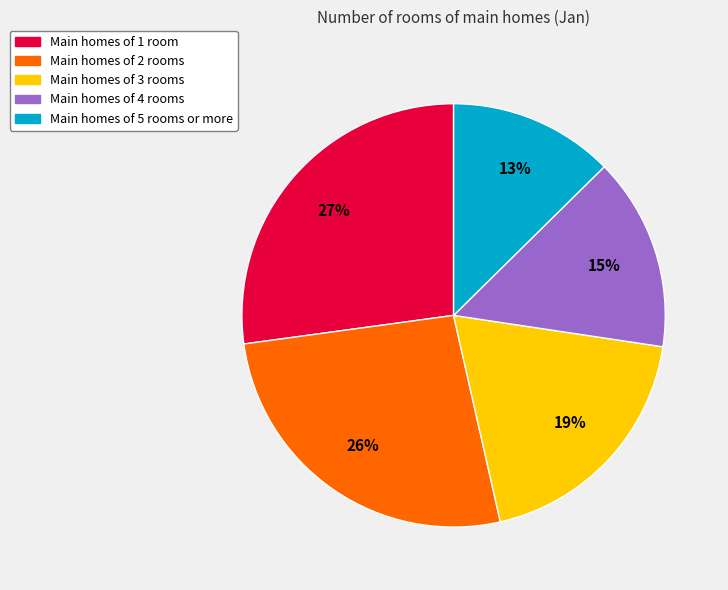

How many slices are in this pie chart?

5